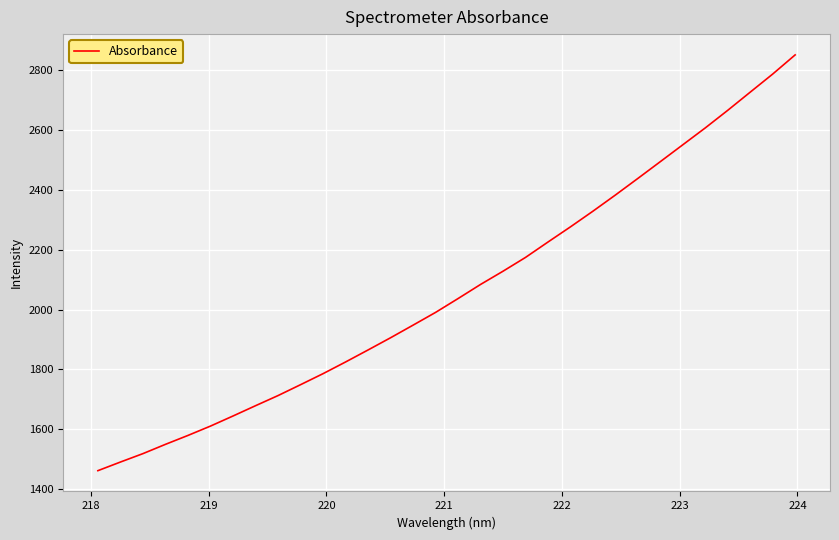

What is the minimum value shown in the chart?

1461.4